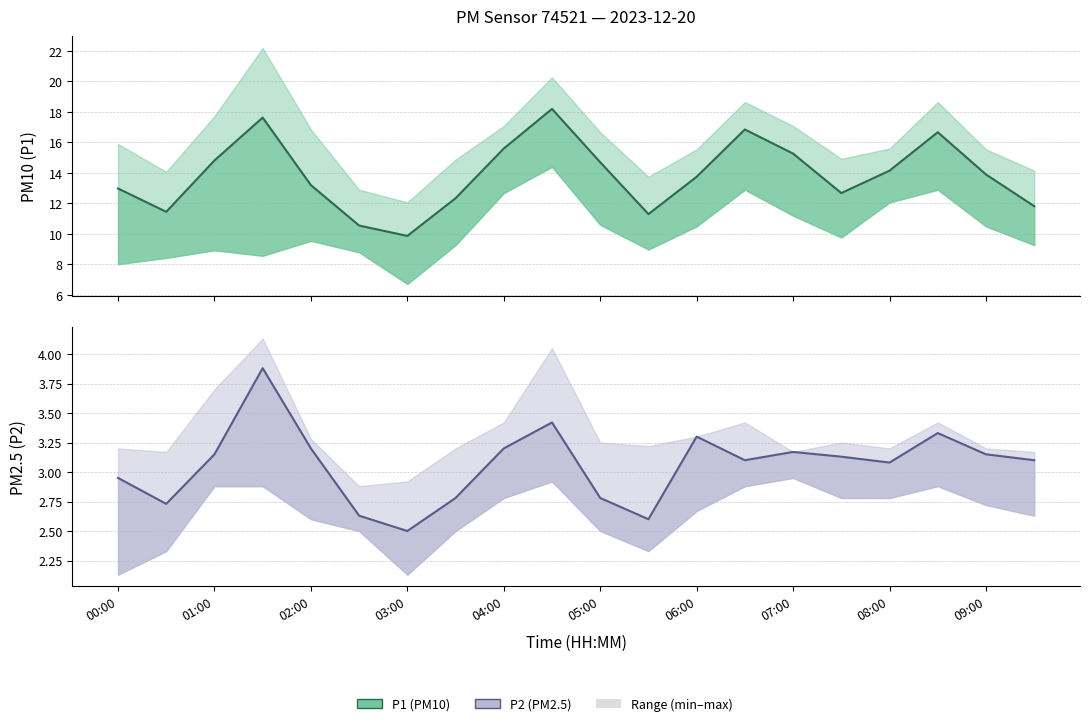

True or false: P1 (PM10) has a value of 6.6 at 01:00.

False